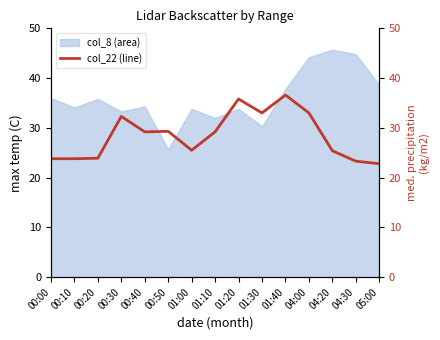

How many interior local peaks (higher than both neighbors) does the data have?

4